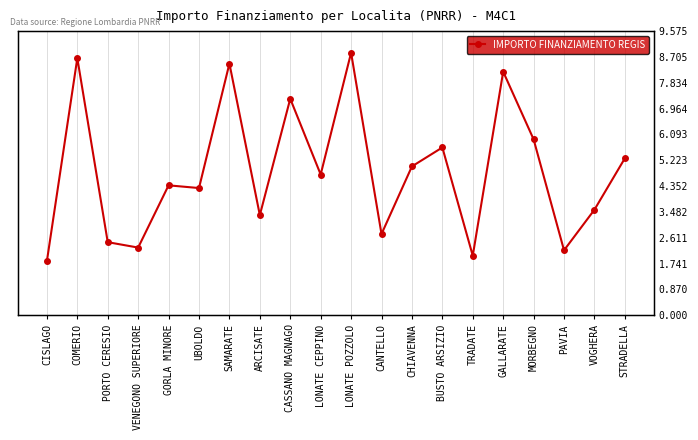

Rank the categories by value from lowest to highest.

CISLAGO, TRADATE, PAVIA, VENEGONO SUPERIORE, PORTO CERESIO, CANTELLO, ARCISATE, VOGHERA, UBOLDO, GORLA MINORE, LONATE CEPPINO, CHIAVENNA, STRADELLA, BUSTO ARSIZIO, MORBEGNO, CASSANO MAGNAGO, GALLARATE, SAMARATE, COMERIO, LONATE POZZOLO